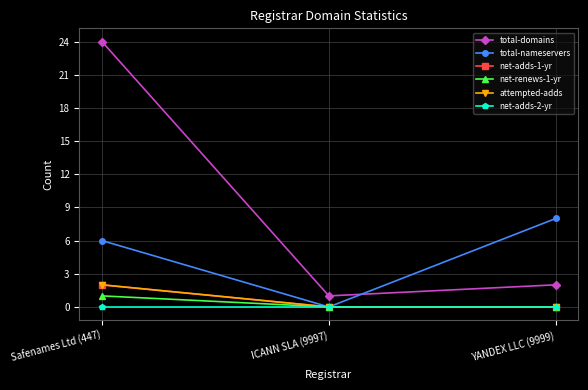

Is the value of attempted-adds at YANDEX LLC (9999) greater than the value of net-renews-1-yr at YANDEX LLC (9999)?

No